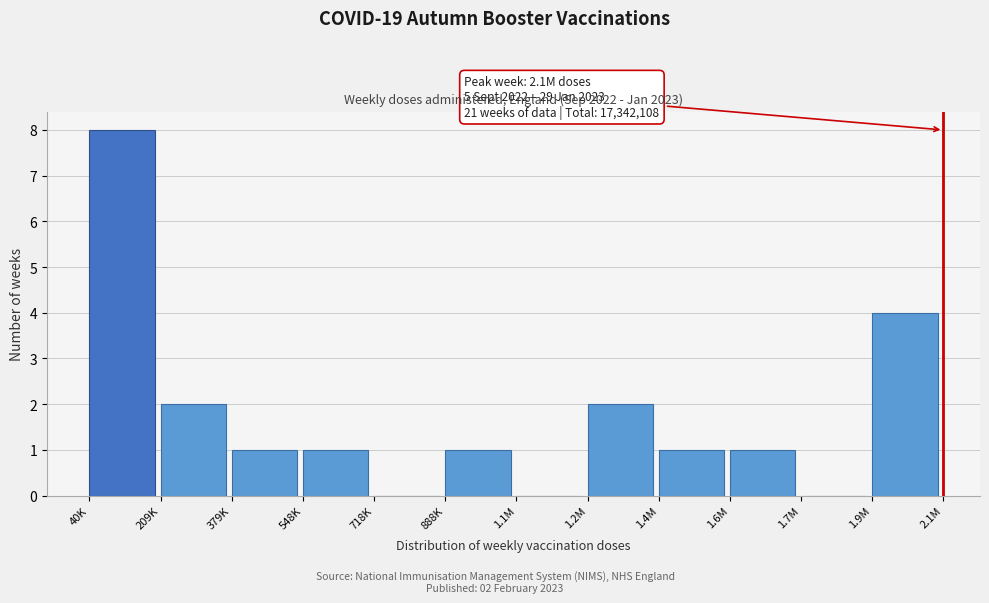

Reading right to left, list all the values displayed in this chart.

1.9M=4	1.7M=0	1.6M=1	1.4M=1	1.2M=2	1.1M=0	888K=1	718K=0	548K=1	379K=1	209K=2	40K=8